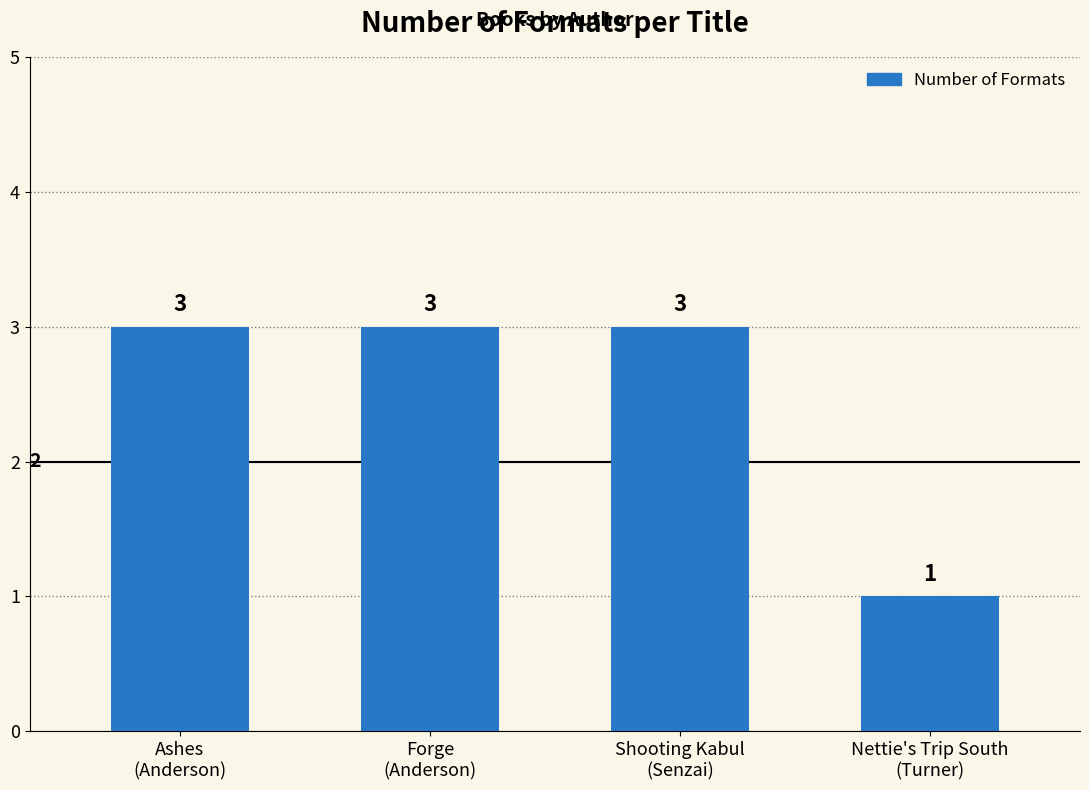

How many values are between 3 and 4?

3